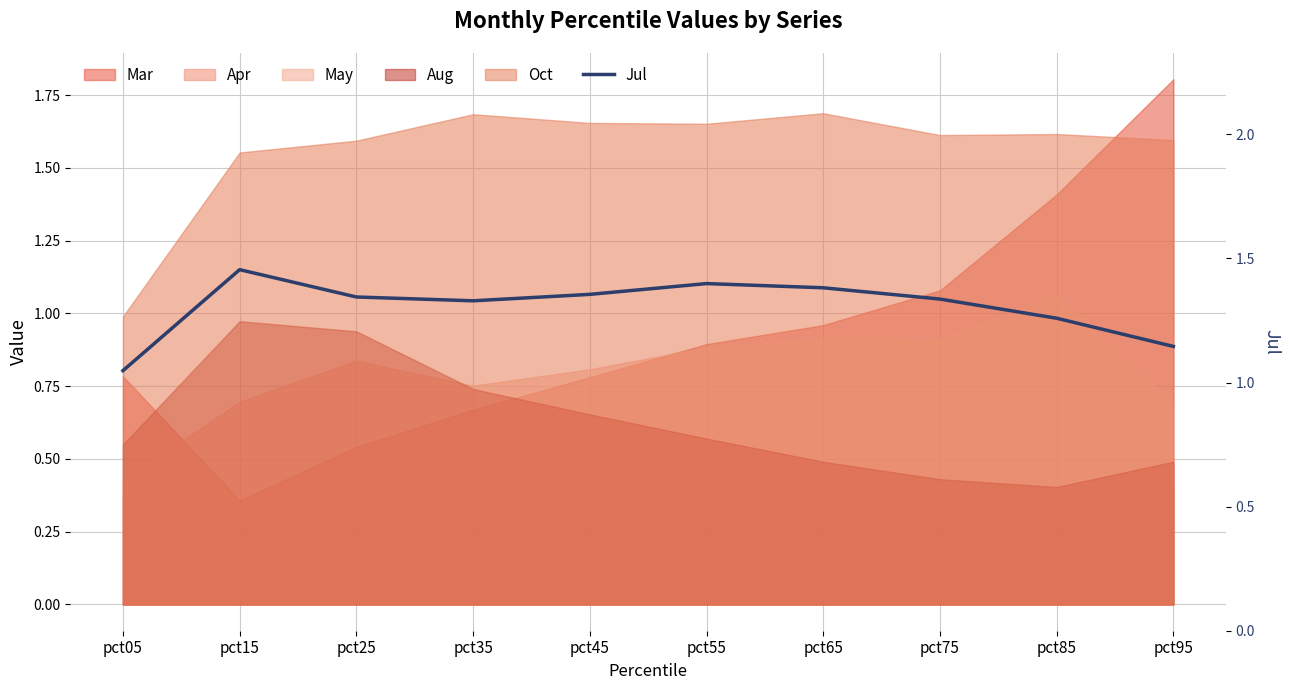

Reading left to right, list all the values displayed in this chart.

pct05=1.0	pct15=1.5	pct25=1.3	pct35=1.3	pct45=1.4	pct55=1.4	pct65=1.4	pct75=1.3	pct85=1.3	pct95=1.1